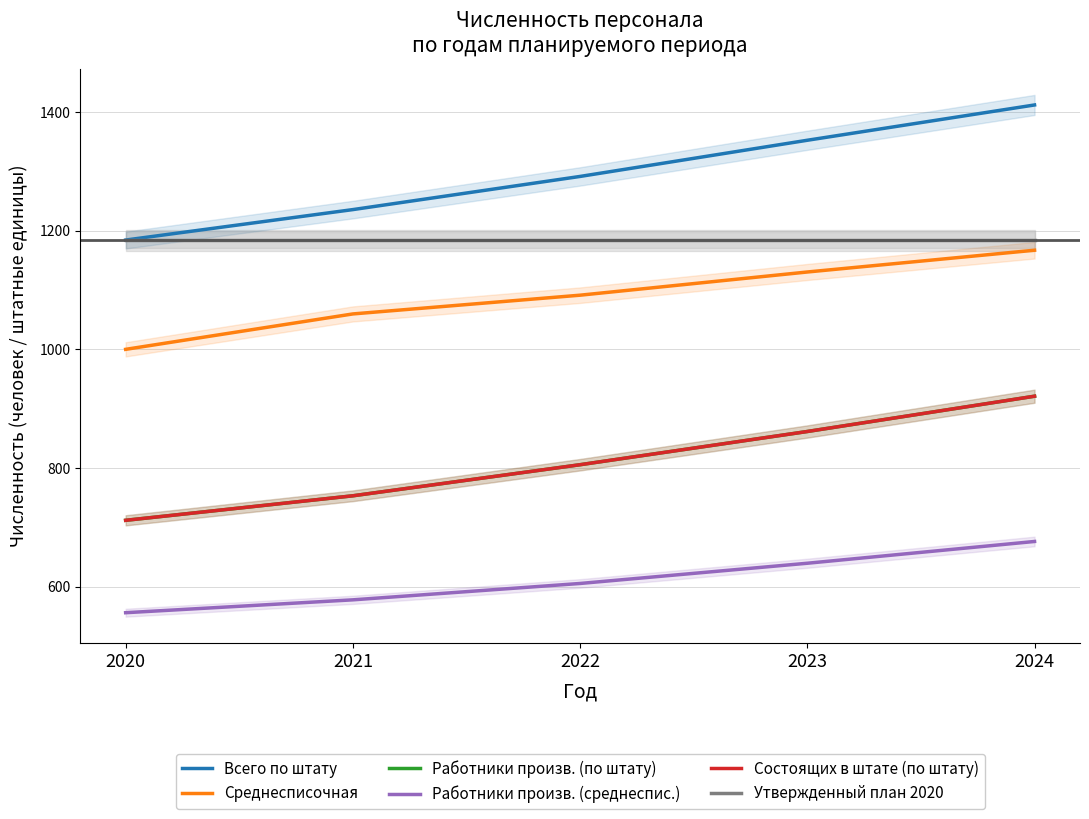

List the labels in order of Работники произв. (среднеспис.) value, smallest first.

2020, 2021, 2022, 2023, 2024